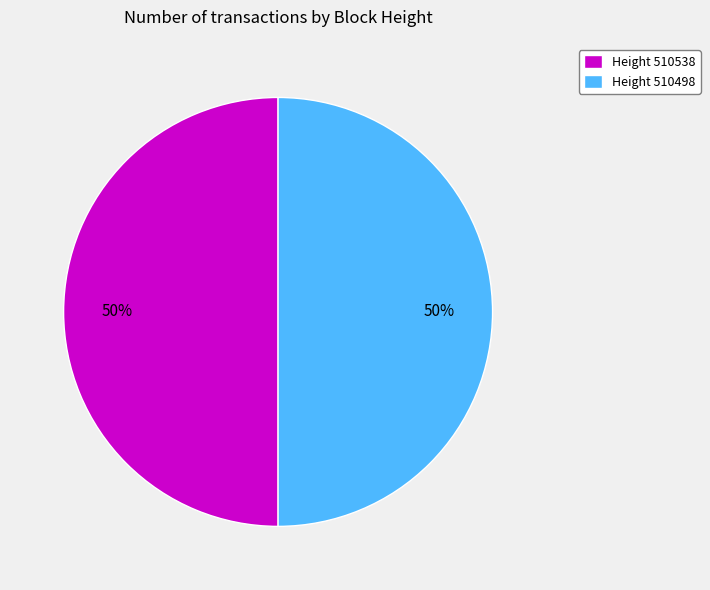

Is it true that Height 510538 is 59% of the pie?

False